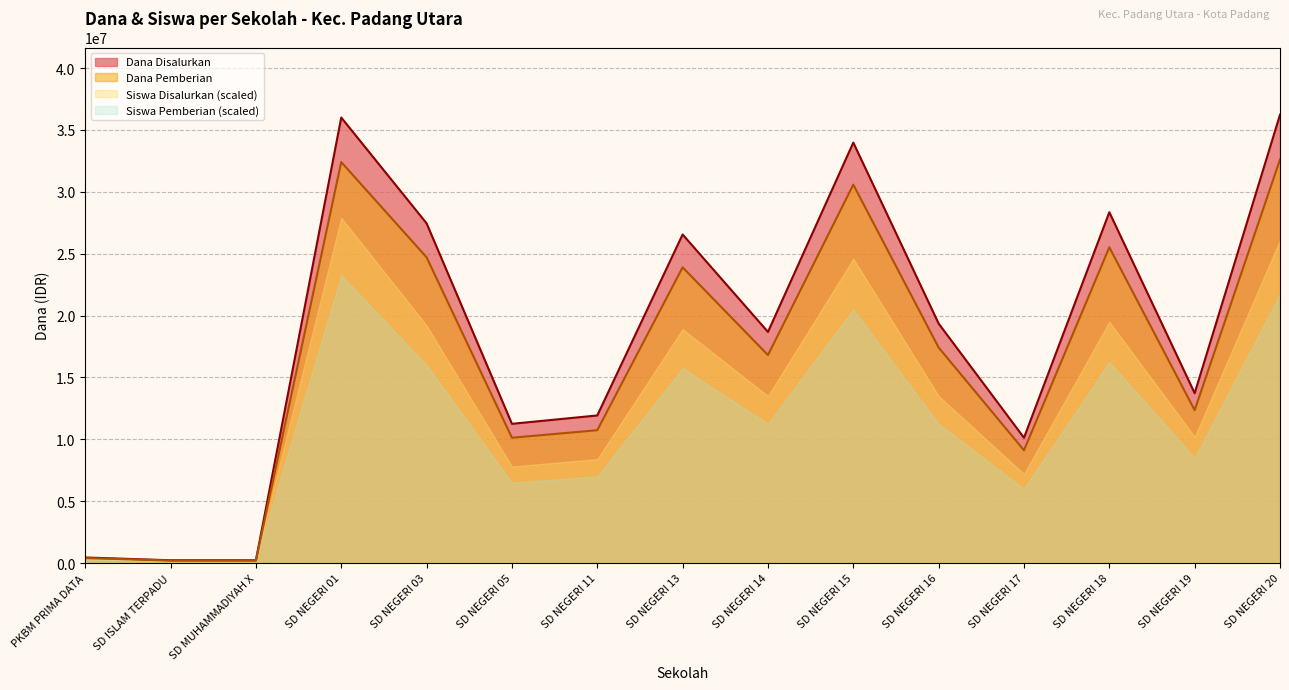

Is the value of Dana Pemberian at SD NEGERI 13 greater than the value of Siswa Pemberian (scaled) at SD NEGERI 20?

Yes